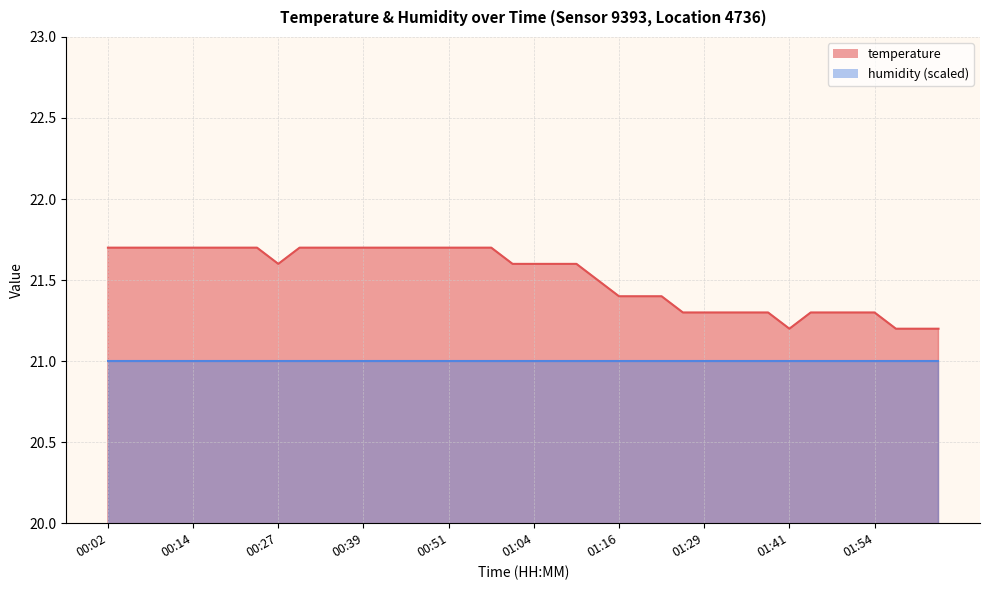

The chart shows a value of 7.0 at 00:20. True or false?

False